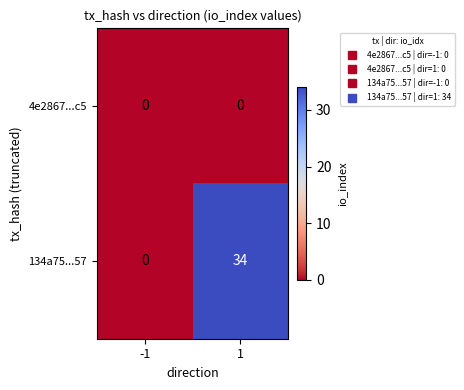

Is it true that 4e2867...c5 equals 0 at -1?

True